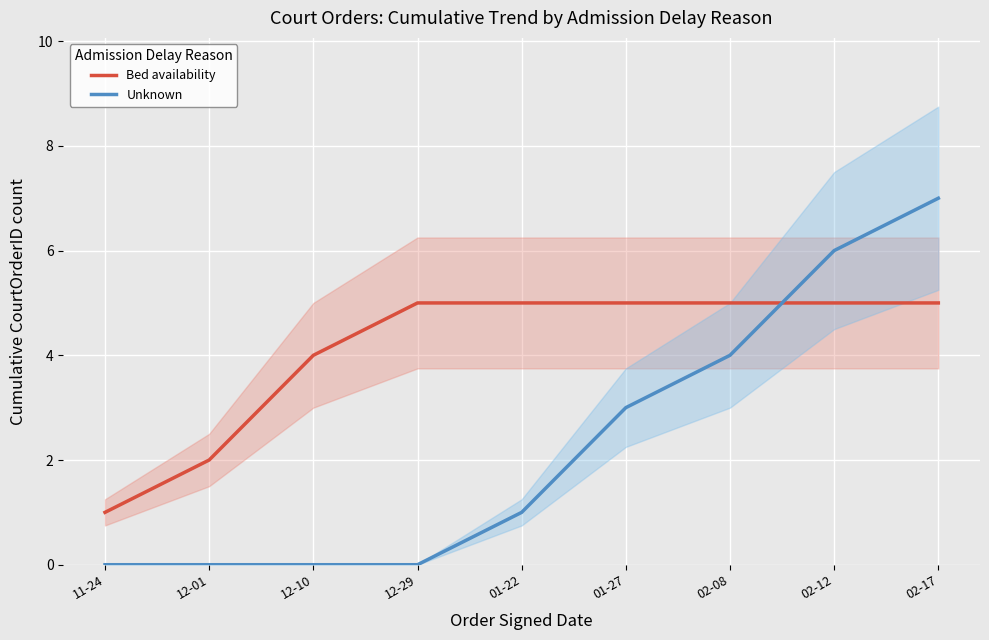

List the series in order of their overall mean, lowest first.

Unknown, Bed availability